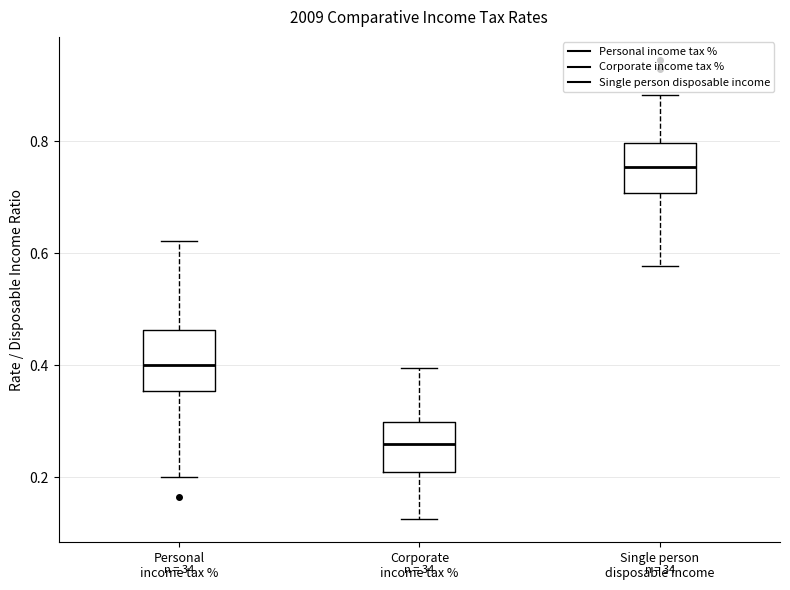

Where is the lower edge of the box for Single person disposable income on the y-axis? The values are not printed on the chart, so give them approximately, as read against the axis.

0.70